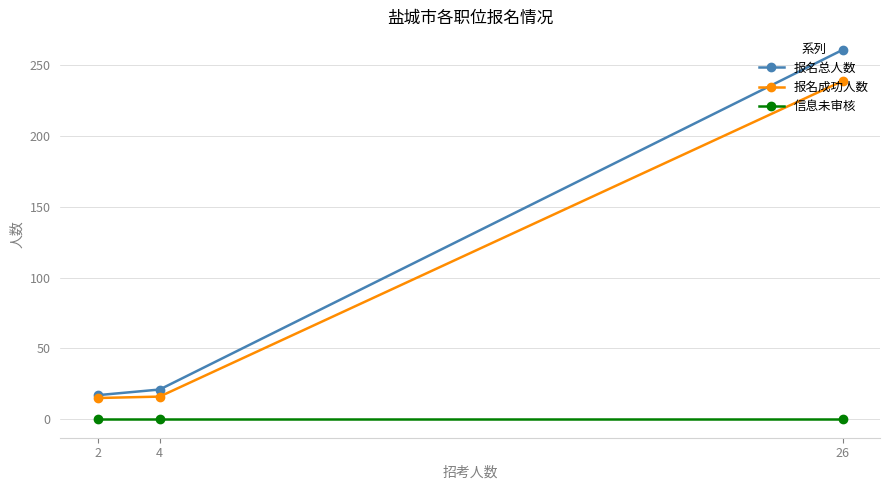

What are all the series names shown in the legend?

报名总人数, 报名成功人数, 信息未审核